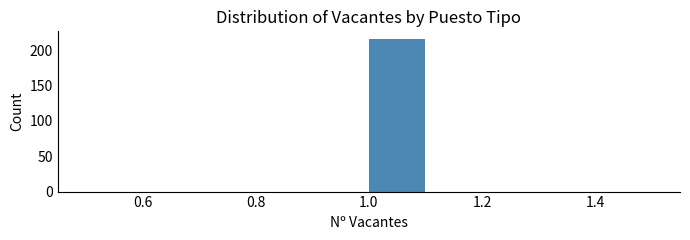

Over which range of the x-axis is the bar tallest?

1.0 to 1.1